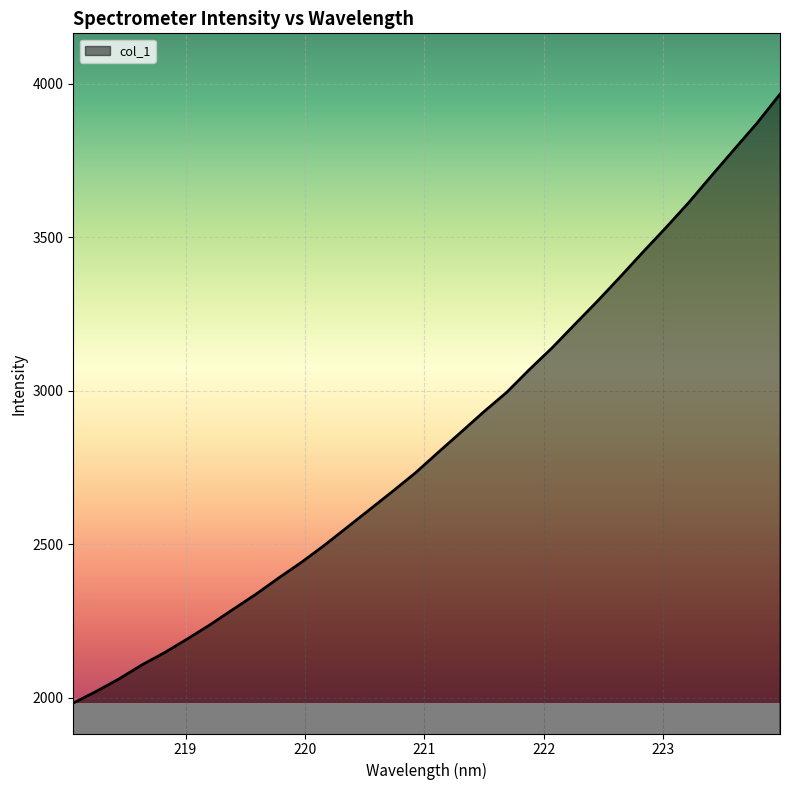

What is the difference between the maximum and minimum values?

1984.9